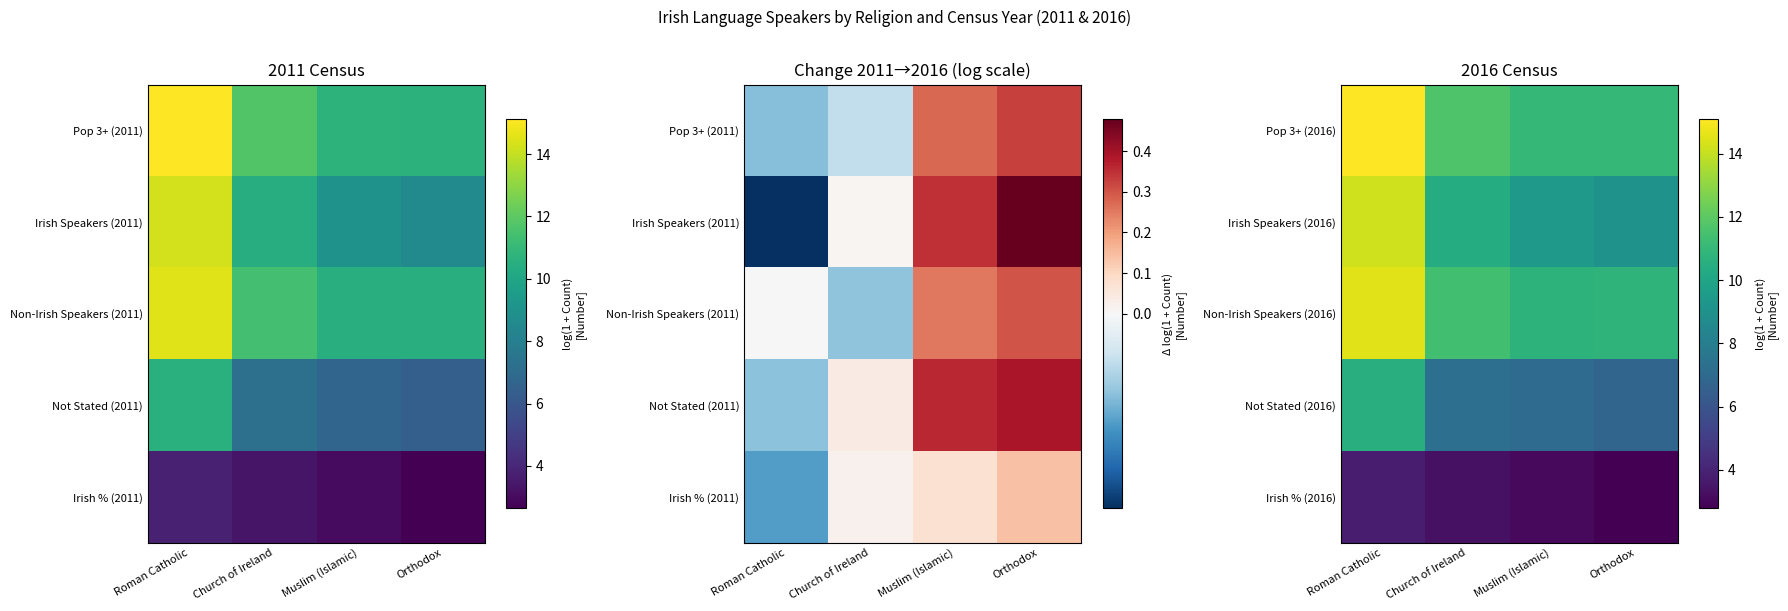

What is the spread (max minus min) of values at Roman Catholic?

11.3